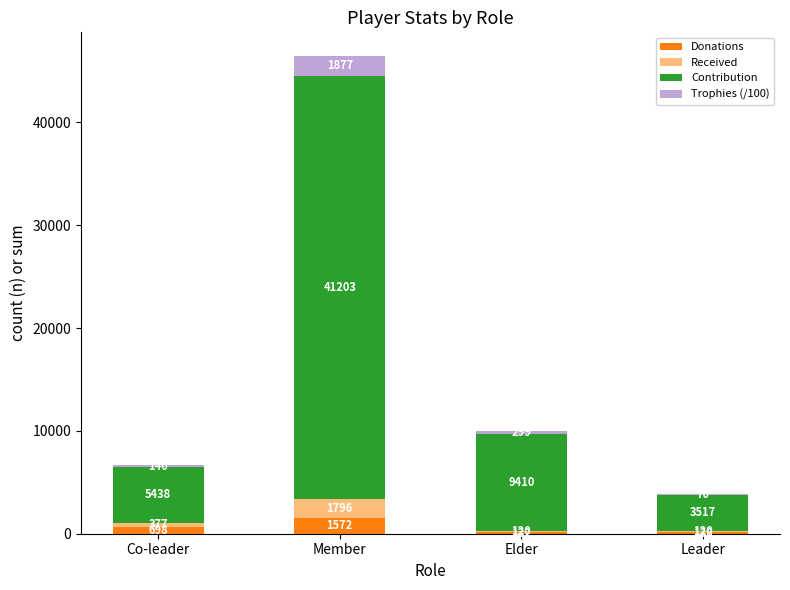

Is it true that Donations equals 132 at Elder?

True